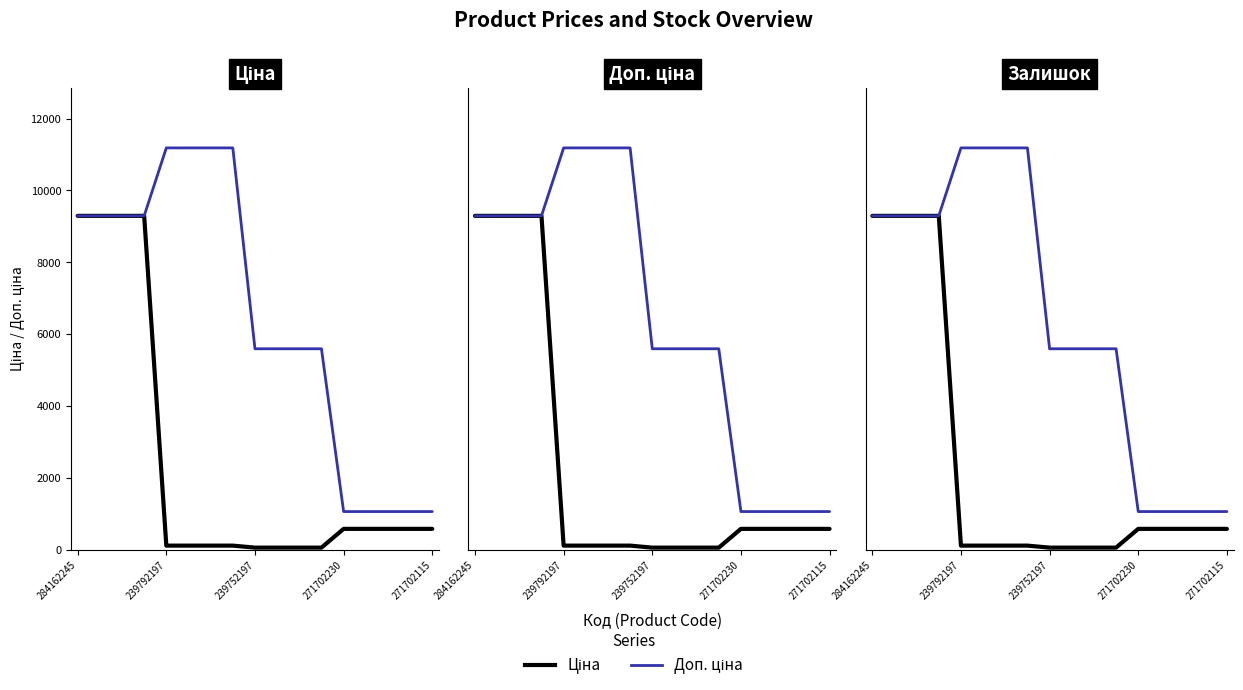

At which category is the sum across all series the highest?

284162245